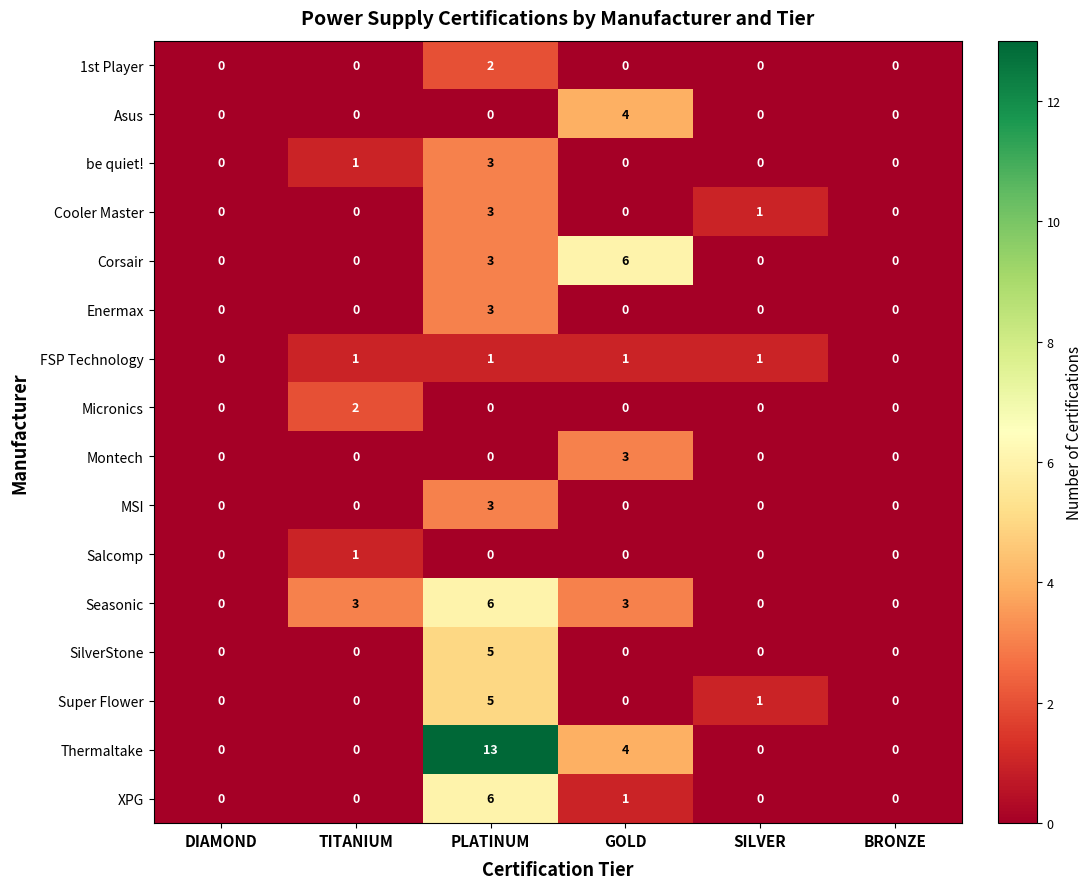

The value of Asus at TITANIUM is 0. True or false?

True